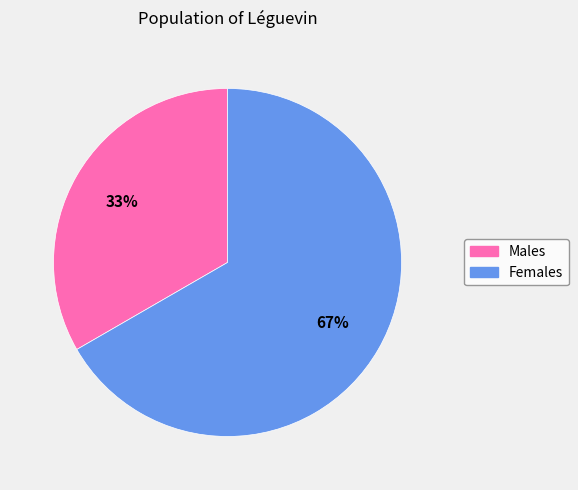

Is there any slice that represents more than half of the pie?

Yes